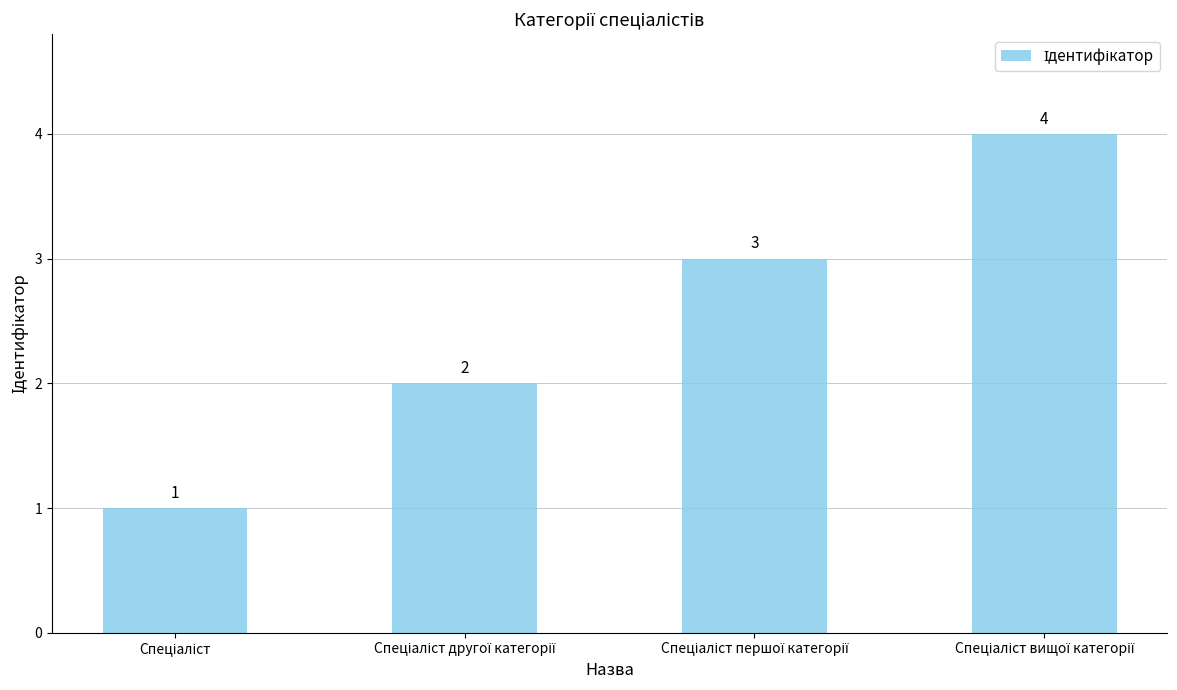

Count the values in the range 2 to 4.

3